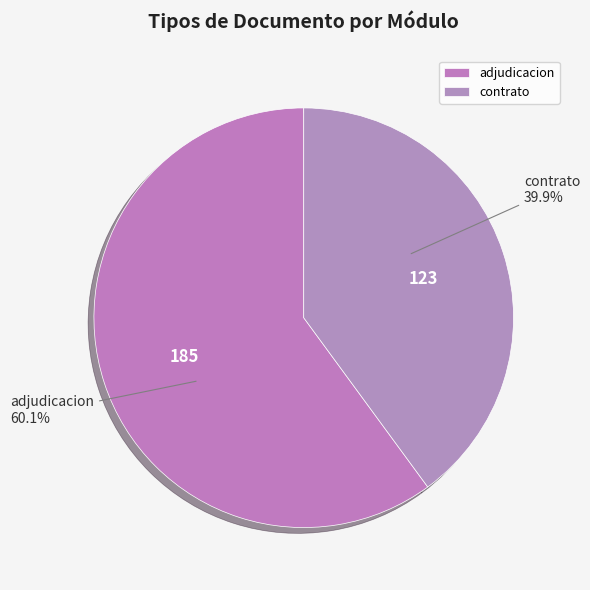

Which has a higher value, contrato or adjudicacion?

adjudicacion